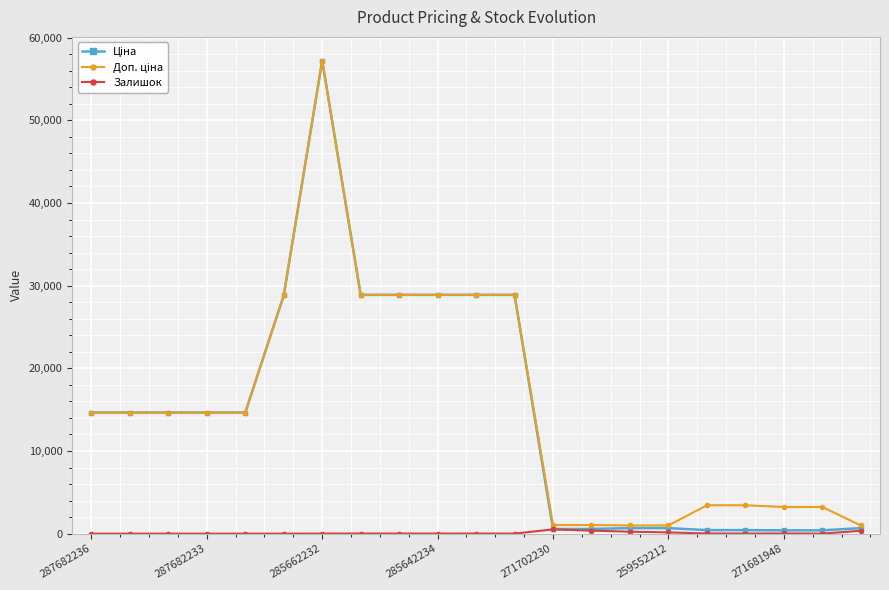

What is the greatest value displayed?

57235.5